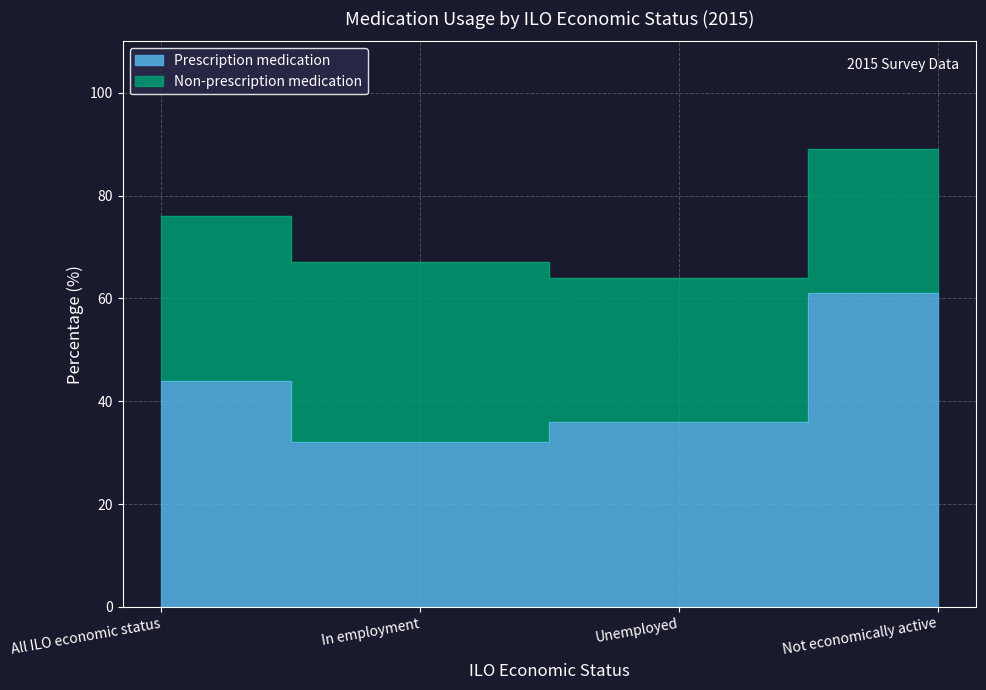

What is the average value?

43